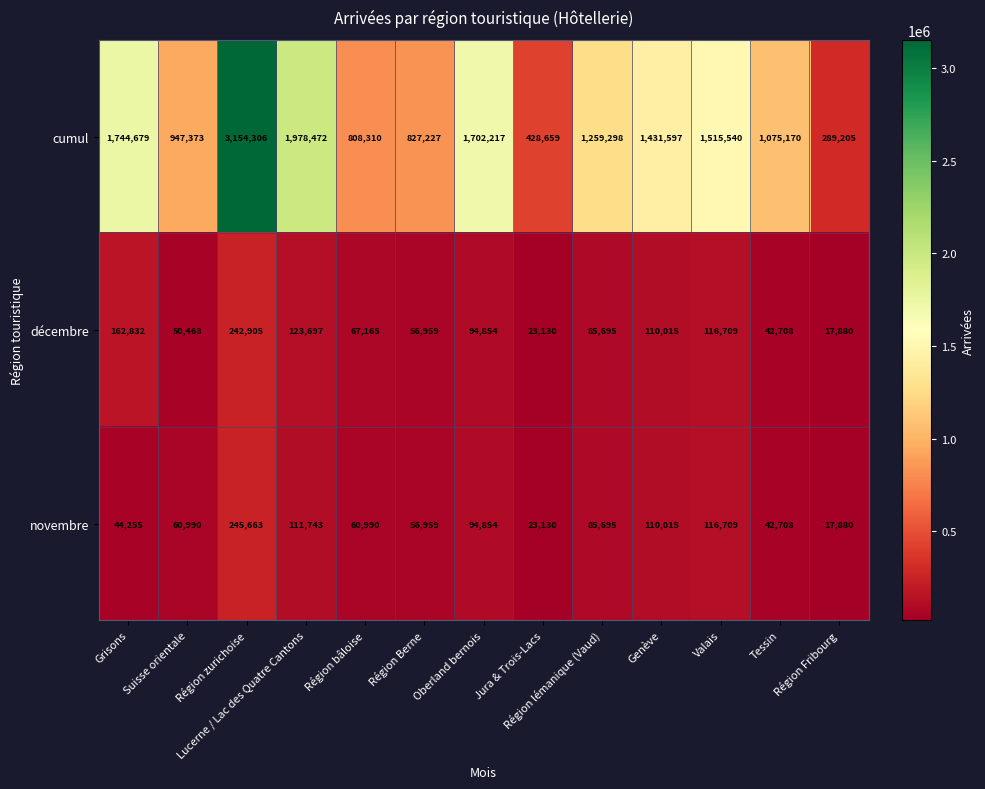

What is the minimum value shown in the chart?

17880